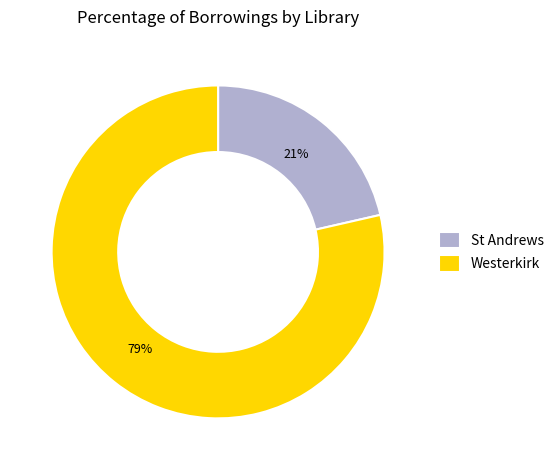

Rank the categories by value from highest to lowest.

Westerkirk, St Andrews